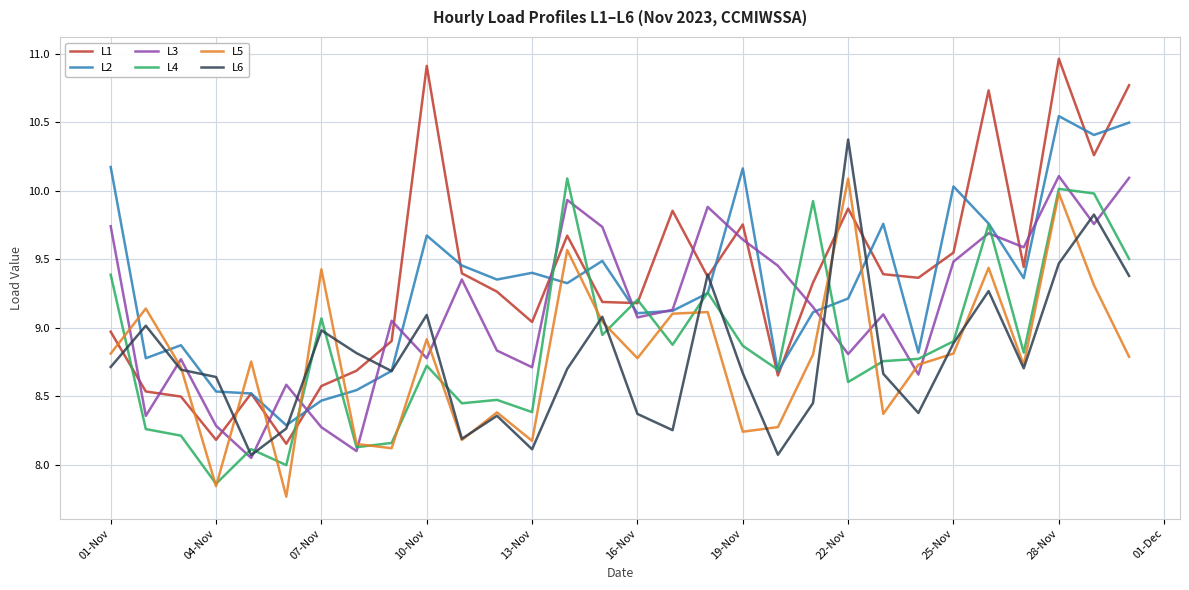

Which series ends up on top after the final intersection of L6 and L5?

L6